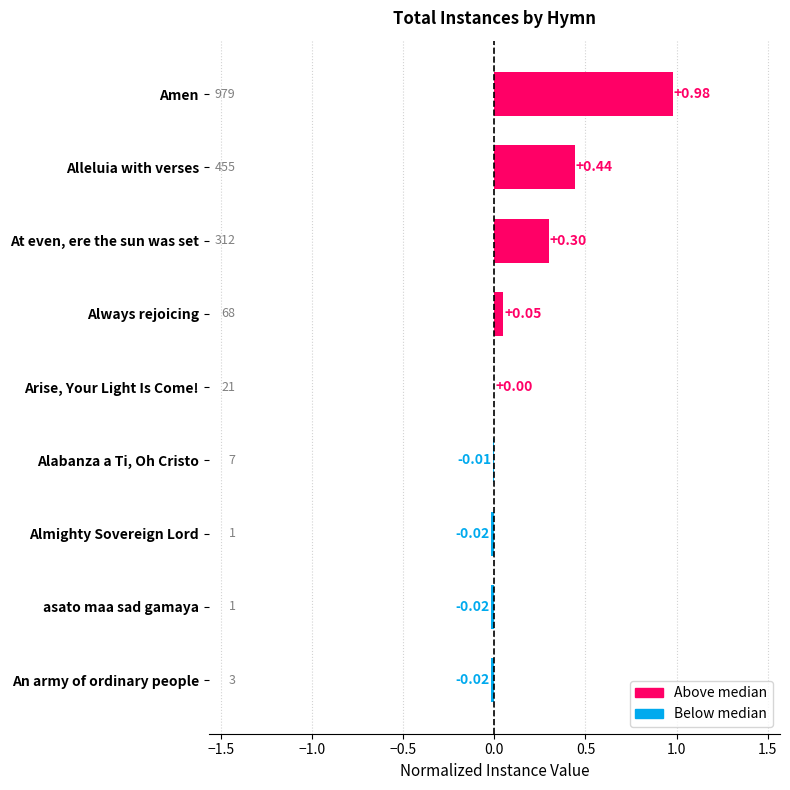

What is the sum of all values?

1.7